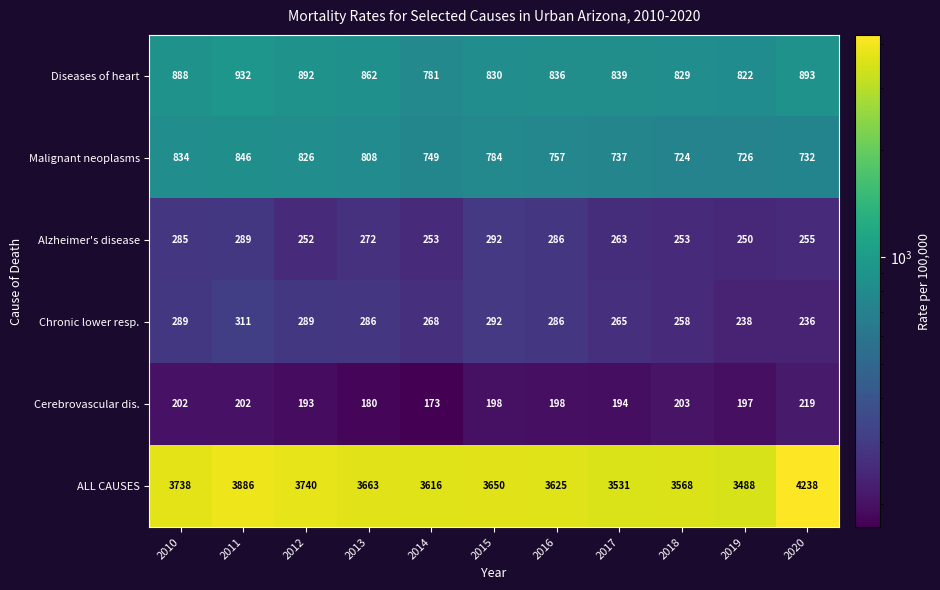

The value of Alzheimer's disease at 2018 is 253. True or false?

True